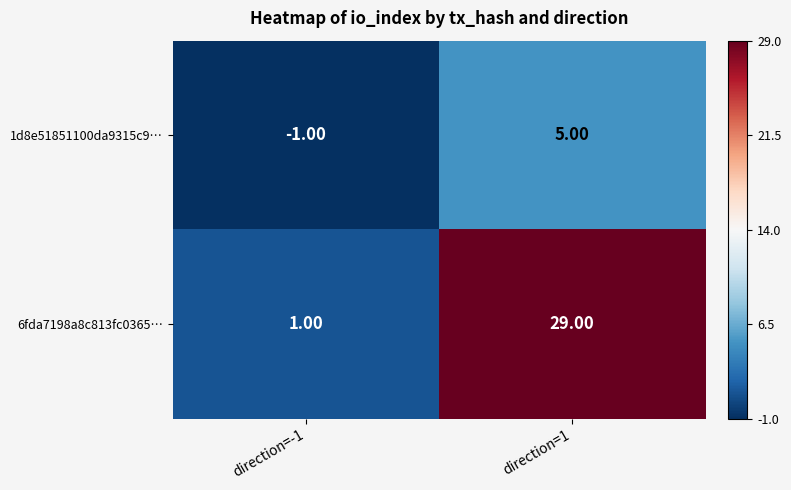

At which category is the sum across all series the highest?

direction=1